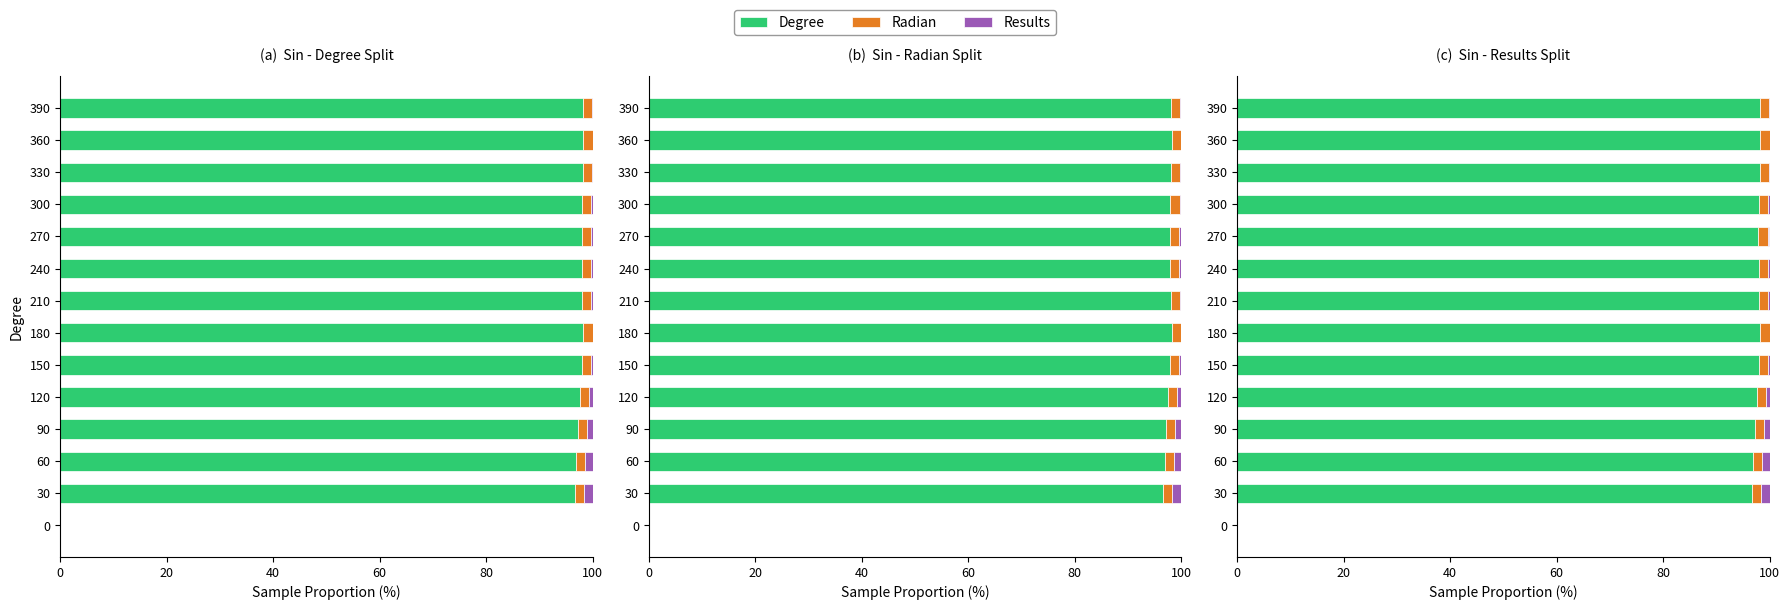

At how many categories does at least one series exceed 36?

13